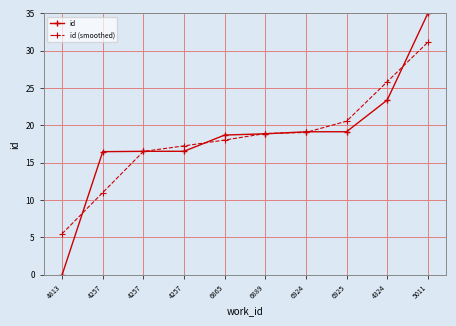

What is the label of the 10th point from the right?

4813